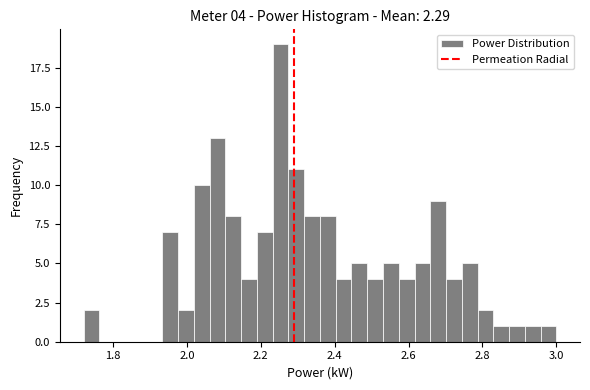

Read against the x-axis, roughly where is the centre of the tallest bar?

2.26